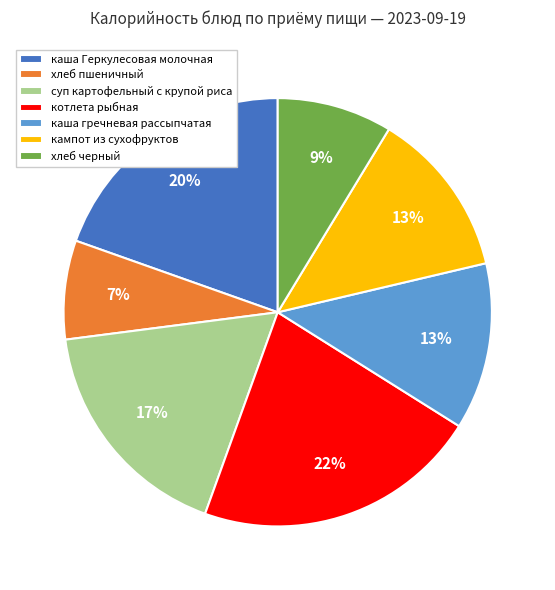

Which has a higher value, хлеб пшеничный or каша Геркулесовая молочная?

каша Геркулесовая молочная